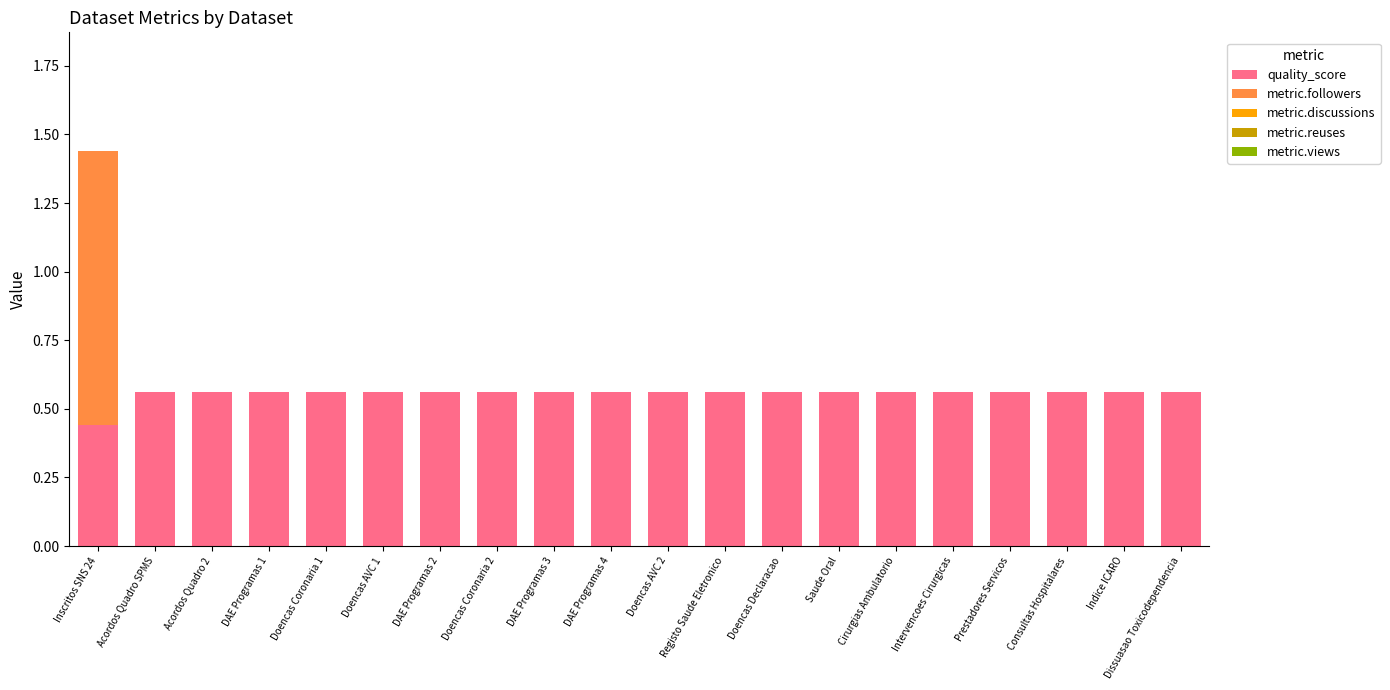

What is the sum of all quality_score values?

11.1